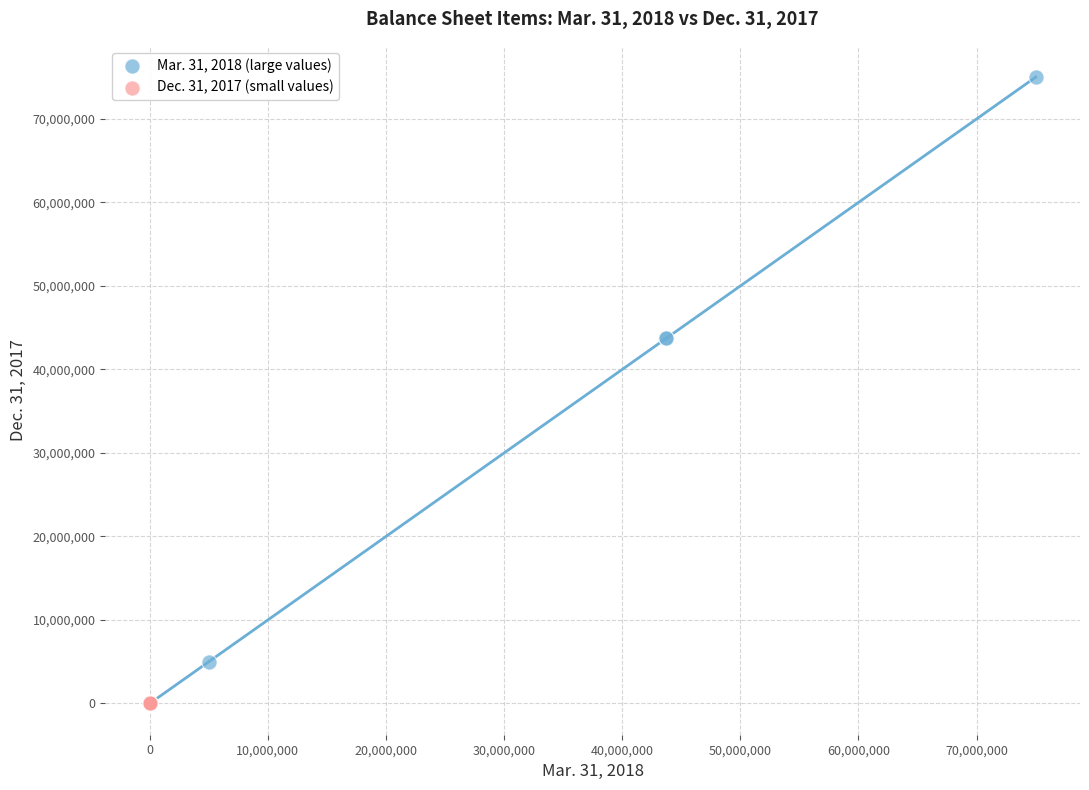

Which series reaches the maximum Y coordinate?

Mar. 31, 2018 (large values)